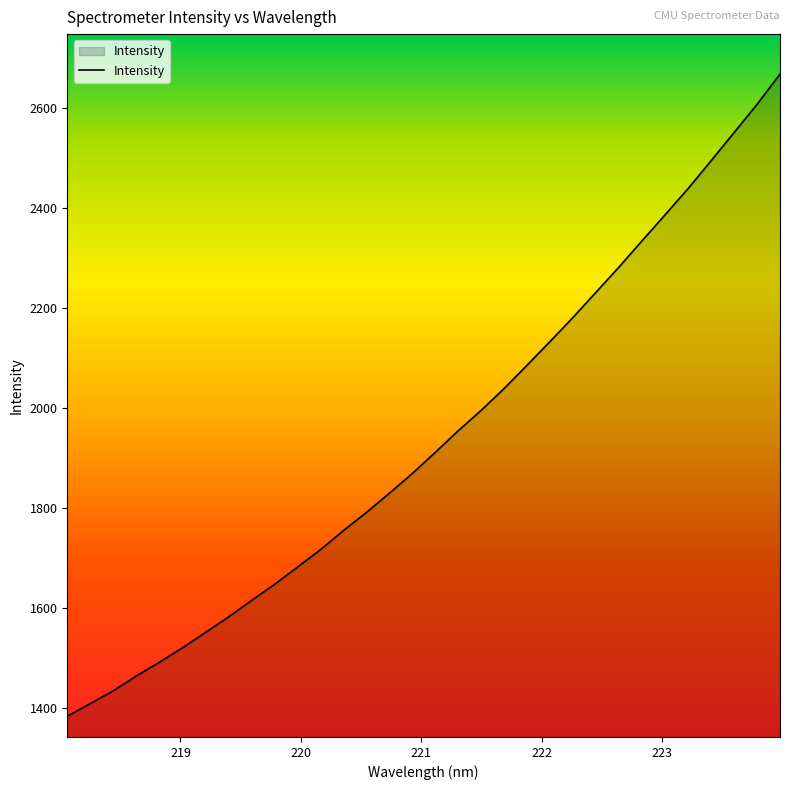

What is the difference between the maximum and minimum values?

1284.6